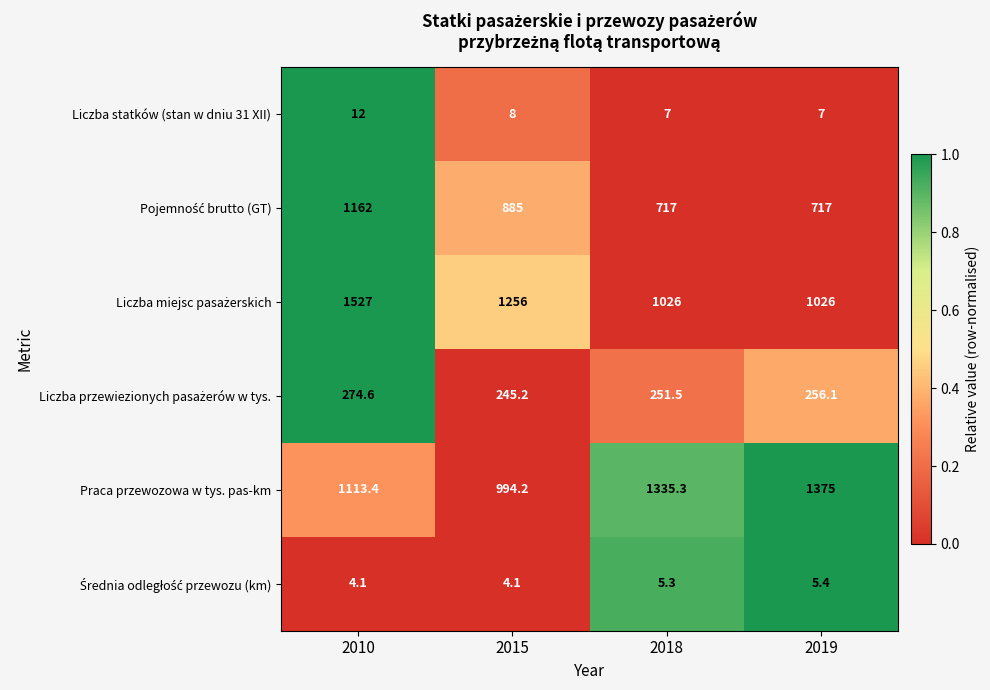

At which category is the sum across all series the highest?

2010